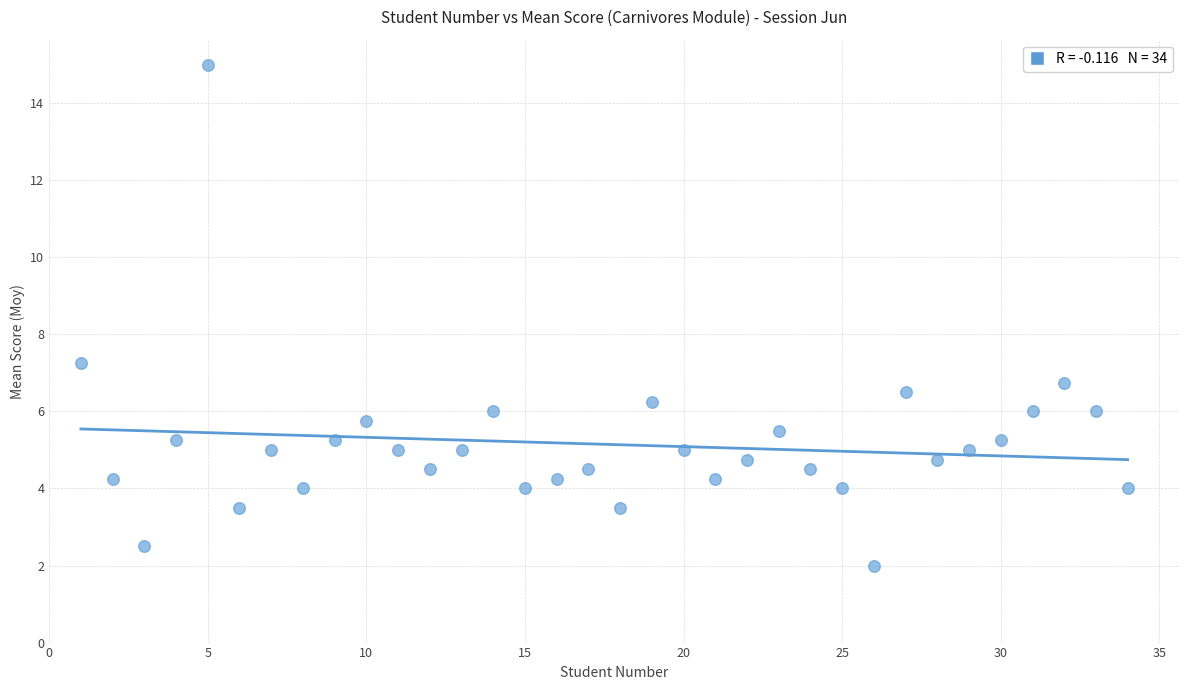

What is the range of Y values (max minus min)?

13.0